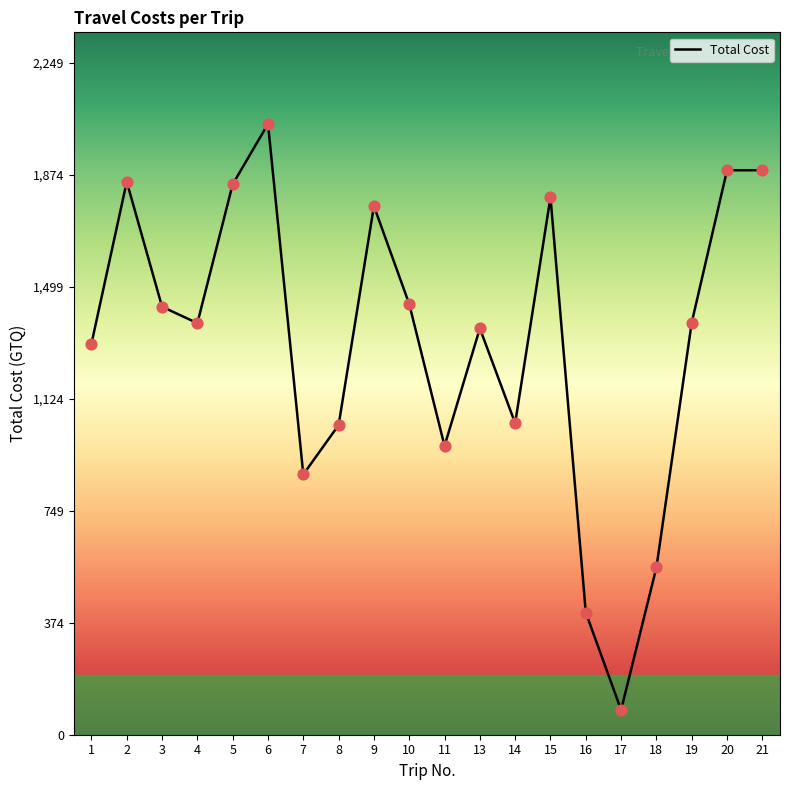

Approximately how many times larger is the value at 16 compared to 18?

0.7